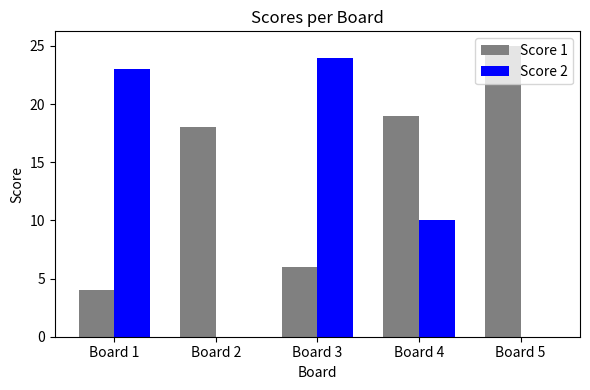

Count the number of categories in the chart.

5